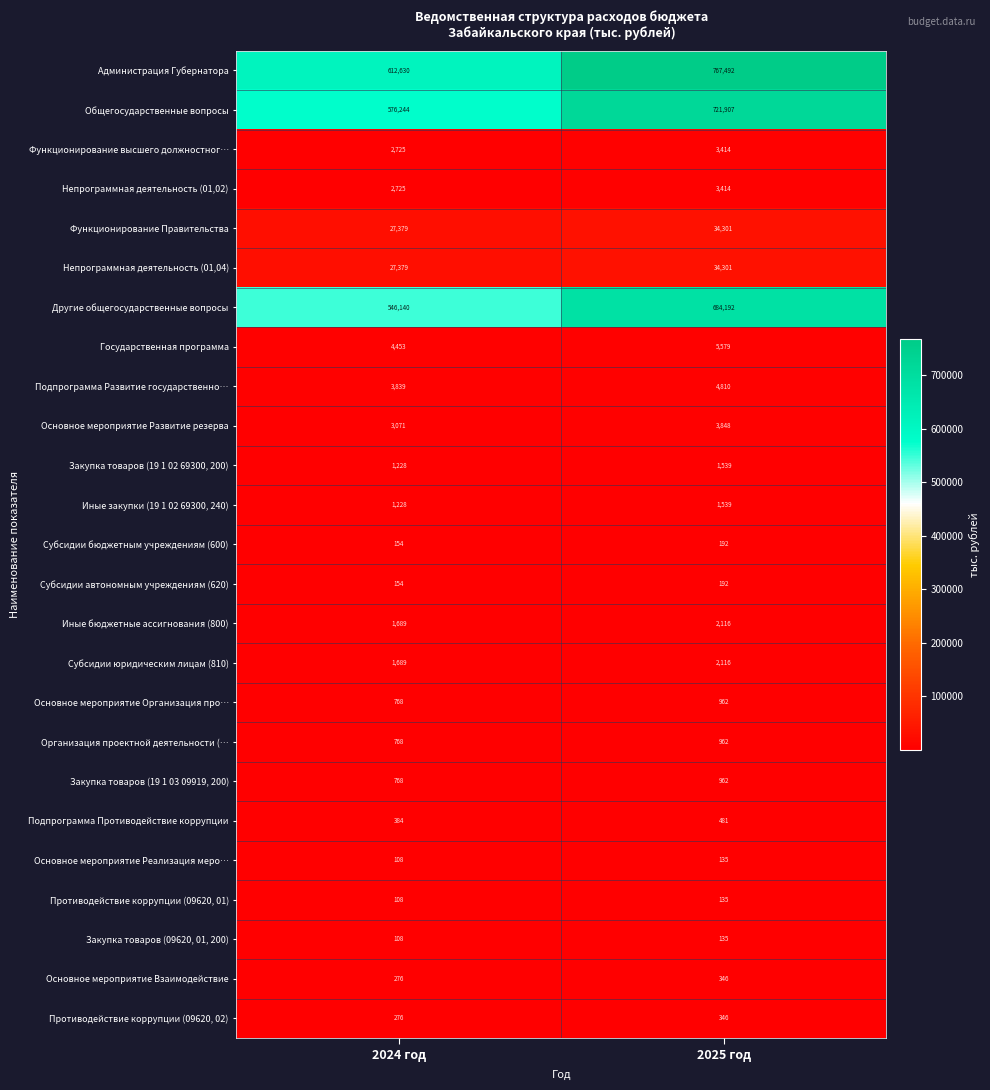

What is the difference between the maximum and minimum values in the Администрация Губернатора series?

154862